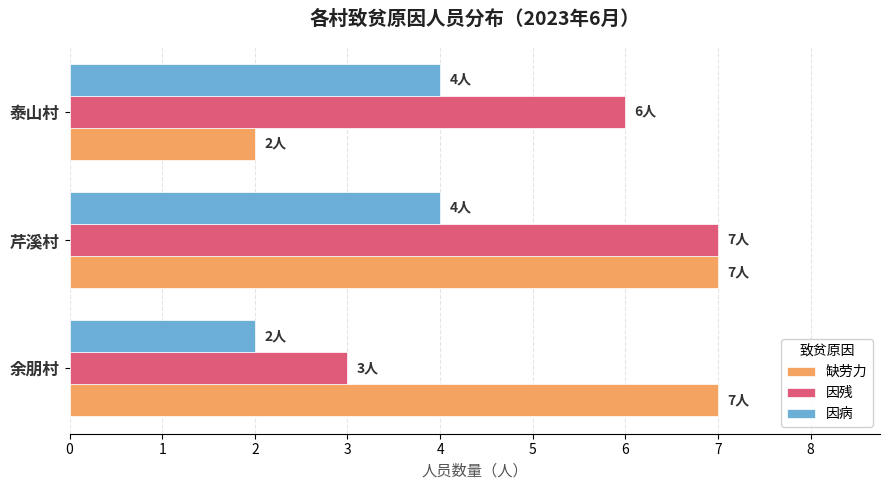

What are all the series names shown in the legend?

缺劳力, 因残, 因病